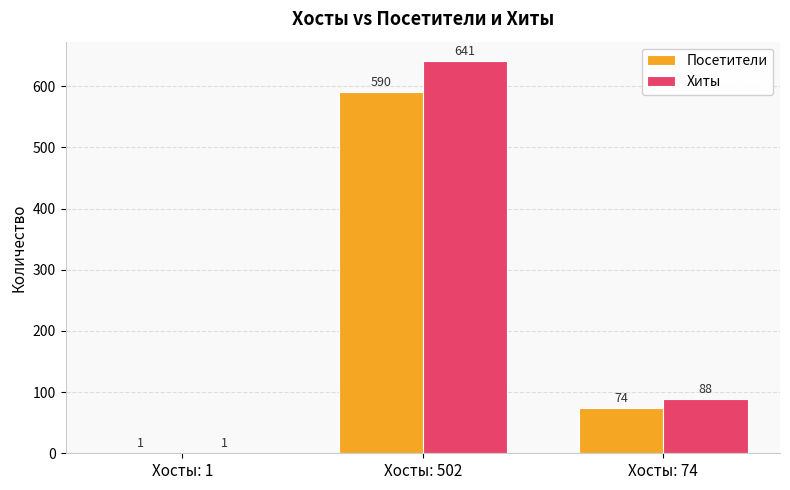

At which category does the chart reach its peak across all series?

Хосты: 502